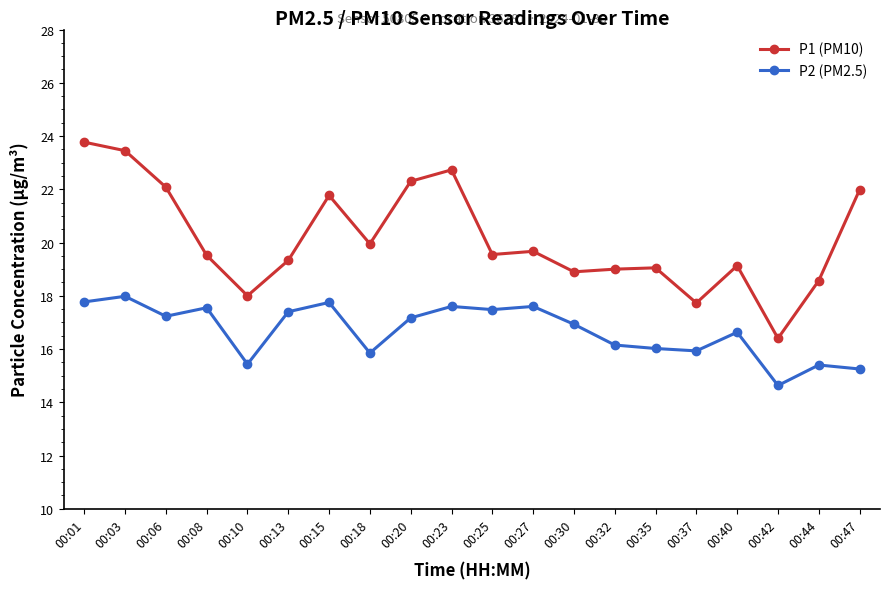

Which category has the lowest value in the P1 (PM10) series?

00:42